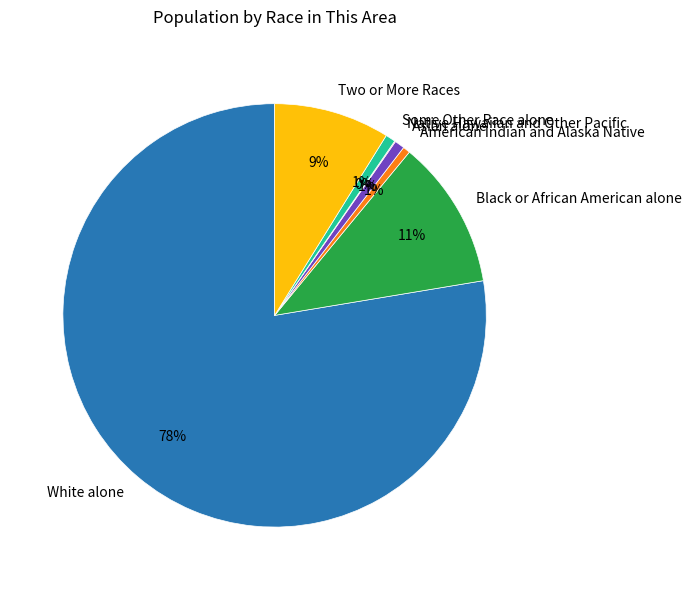

To the nearest percent, what is the combined percentage of American Indian and Alaska Native and Black or African American alone?

12%